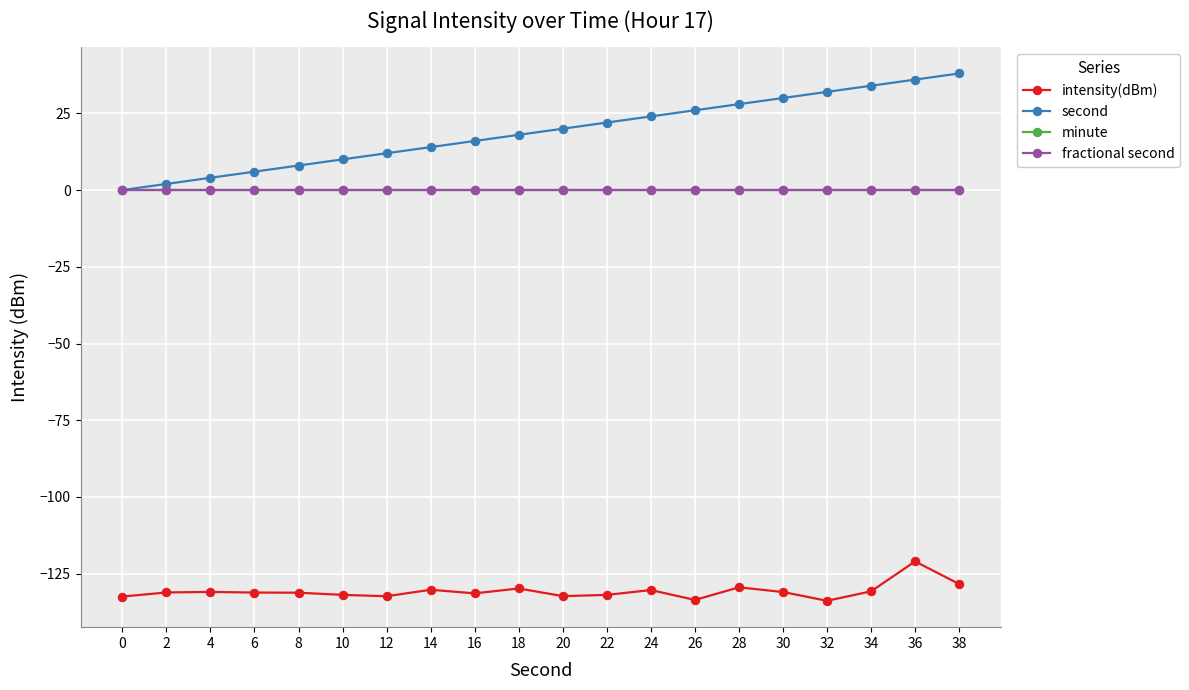

Is this an area chart (filled region under the line)?

No